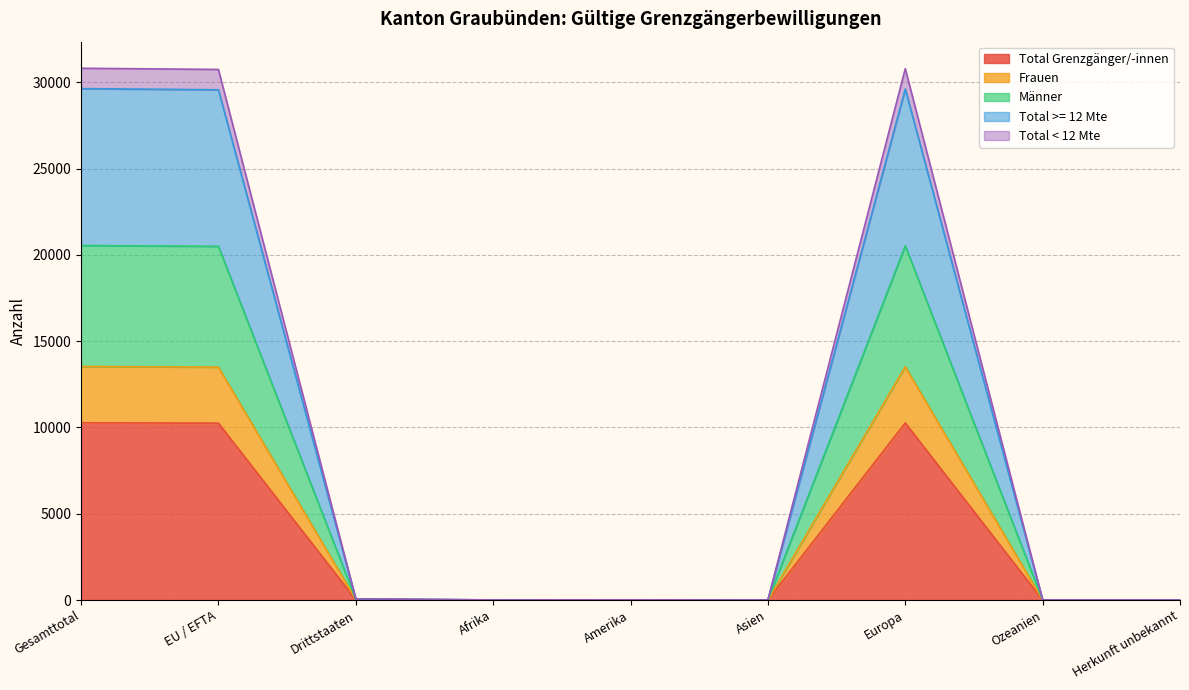

The Total Grenzgänger/-innen series shows 0 at Herkunft unbekannt. True or false?

True